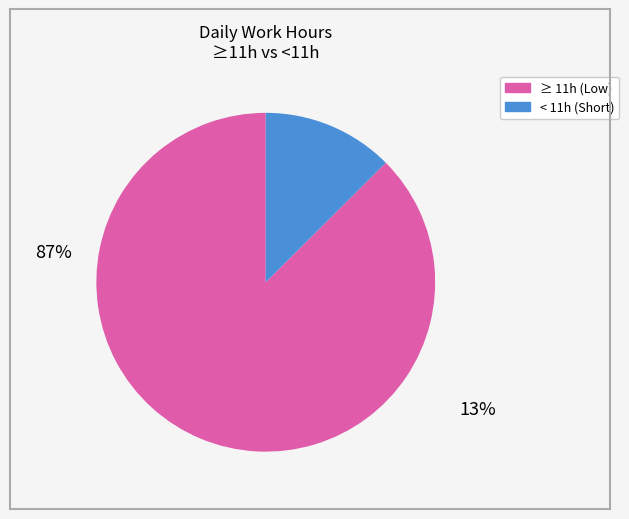

Does any single category account for the majority?

Yes